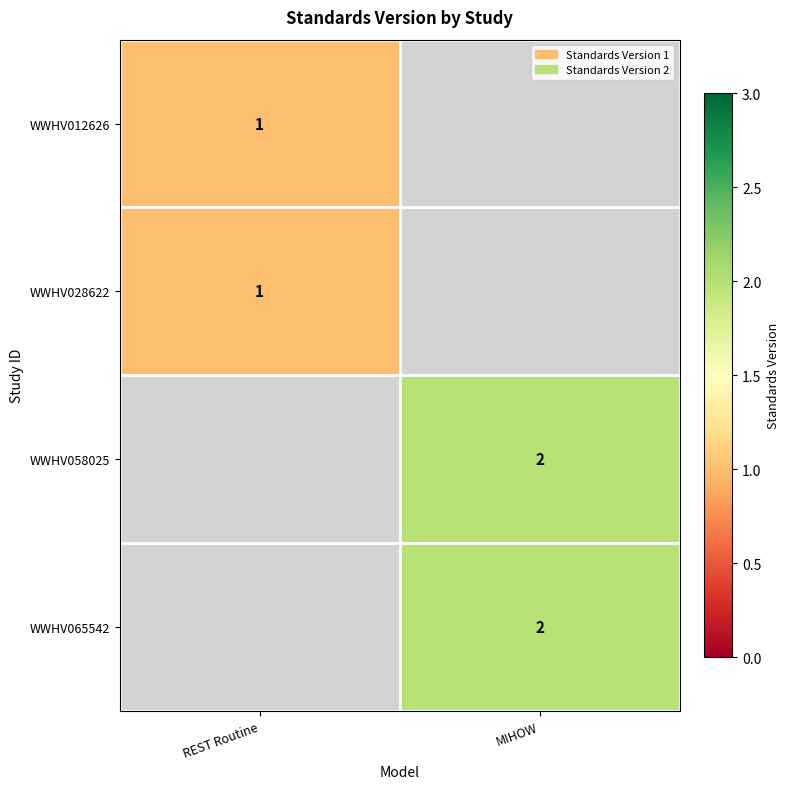

Is it true that WWHV058025 equals 2 at MIHOW?

True